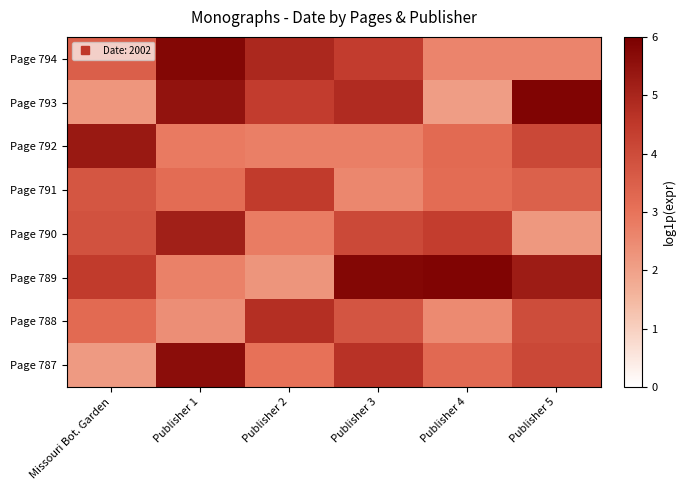

Rank the series by their maximum value, from lowest to highest.

Page 791, Page 788, Page 790, Page 792, Page 787, Page 794, Page 789, Page 793